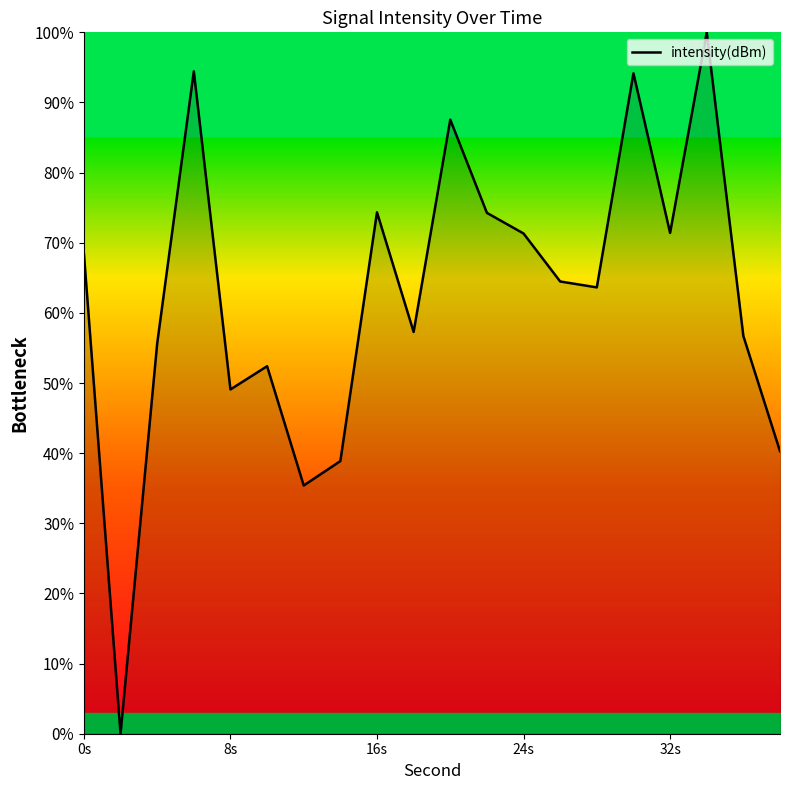

What is the difference between the maximum and minimum values?

100.0